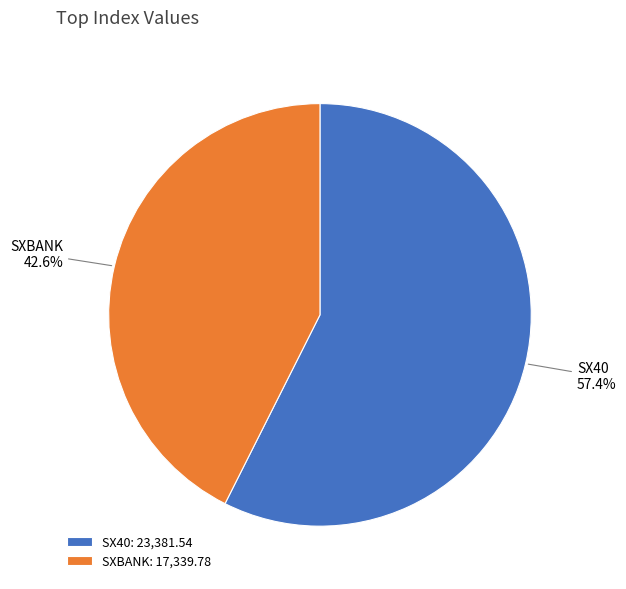

Count the number of slices in the pie.

2